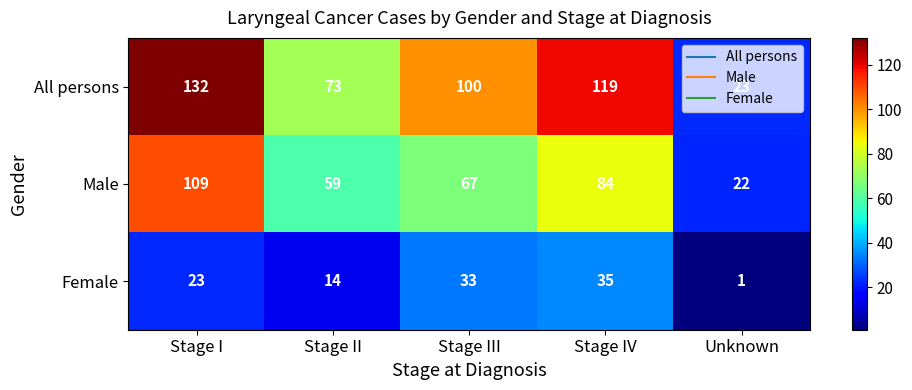

What is the approximate value of All persons at Stage I, to the nearest 50?

150